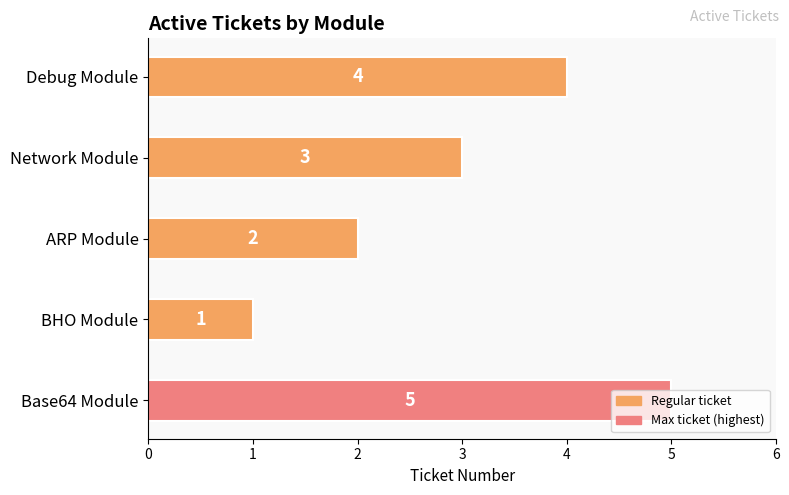

How many values are between 2 and 4?

3